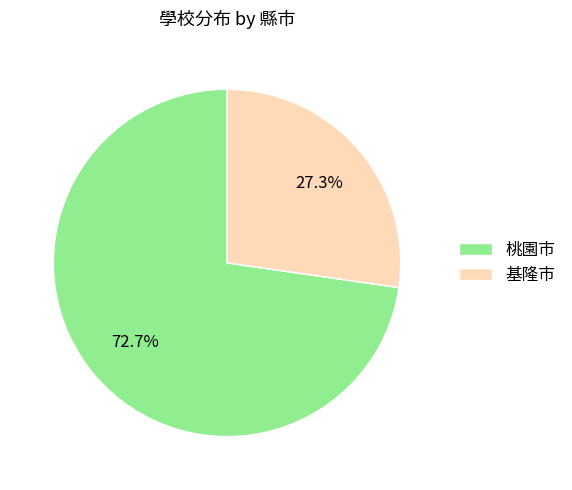

To the nearest percent, what is the difference between the 基隆市 and 桃園市 slice percentages?

45%